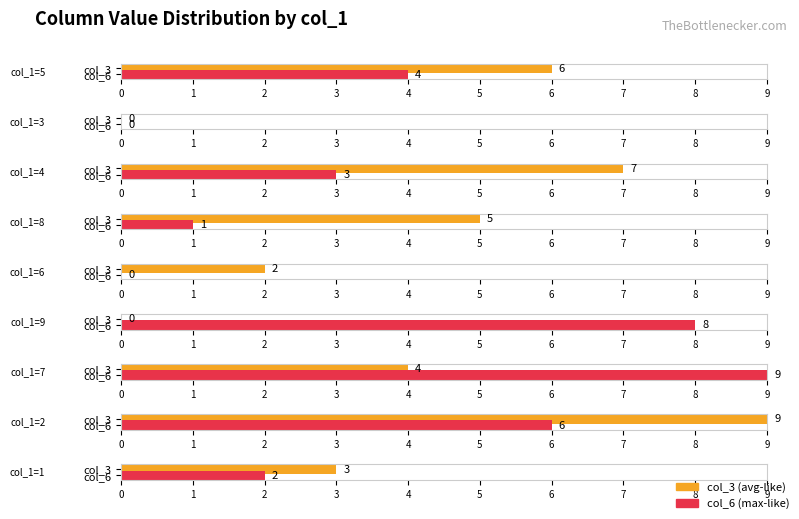

What is the maximum value shown in the chart?

9